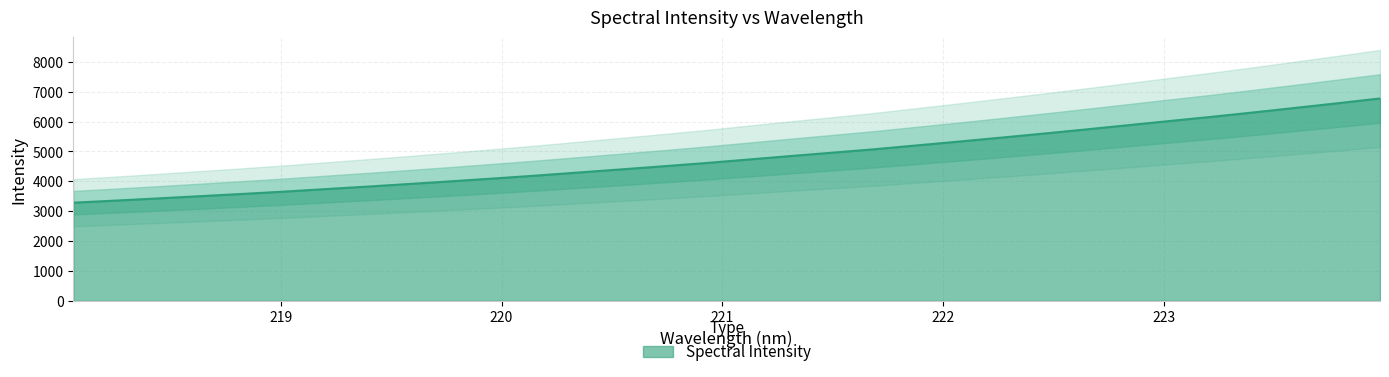

Reading left to right, list all the values displayed in this chart.

3286.3	3355.9	3428.5	3503.6	3578.6	3657.5	3742.8	3827.7	3915.7	4006.0	4099.5	4196.3	4298.7	4402.0	4506.6	4613.7	4730.6	4847.1	4960.7	5075.6	5203.6	5331.7	5463.0	5597.7	5736.2	5878.0	6020.2	6160.3	6308.4	6461.4	6616.3	6775.3